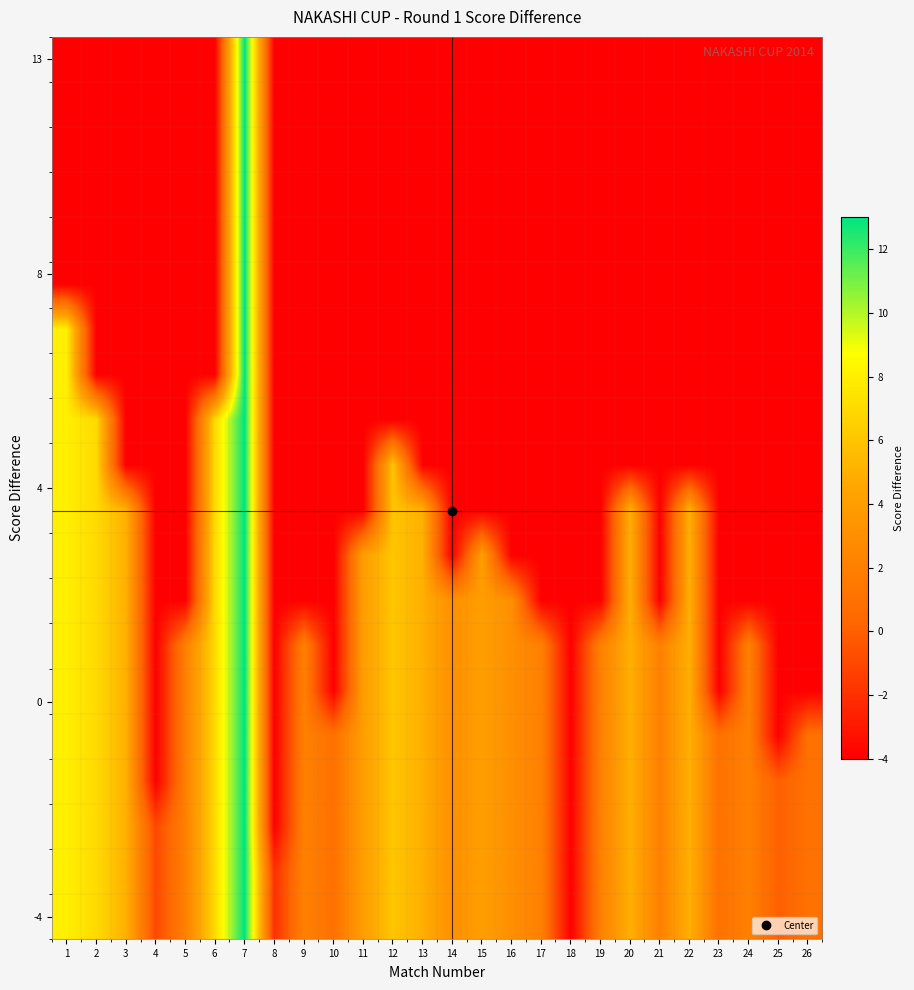

Which label corresponds to the smallest value in the chart?

1